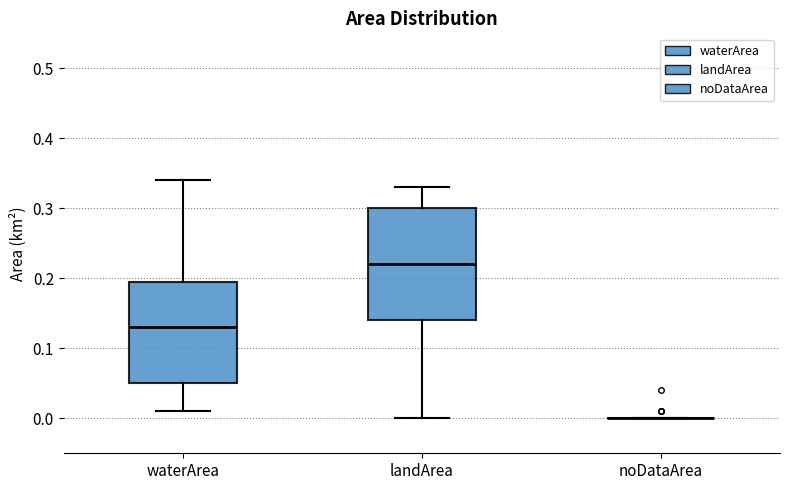

Reading left to right, transcribe this box plot: for each box, give where its median line is, the range the box spans, and where its two whiskers end, as read against the y-axis. The values are not printed on the chart, so give them approximately, as read against the axis.

waterArea: median 0.13, box 0.05 to 0.20, whiskers 0.01 to 0.34
landArea: median 0.22, box 0.14 to 0.30, whiskers 0.00 to 0.33
noDataArea: box collapsed to a line at 0.00, whiskers 0.00 to 0.00